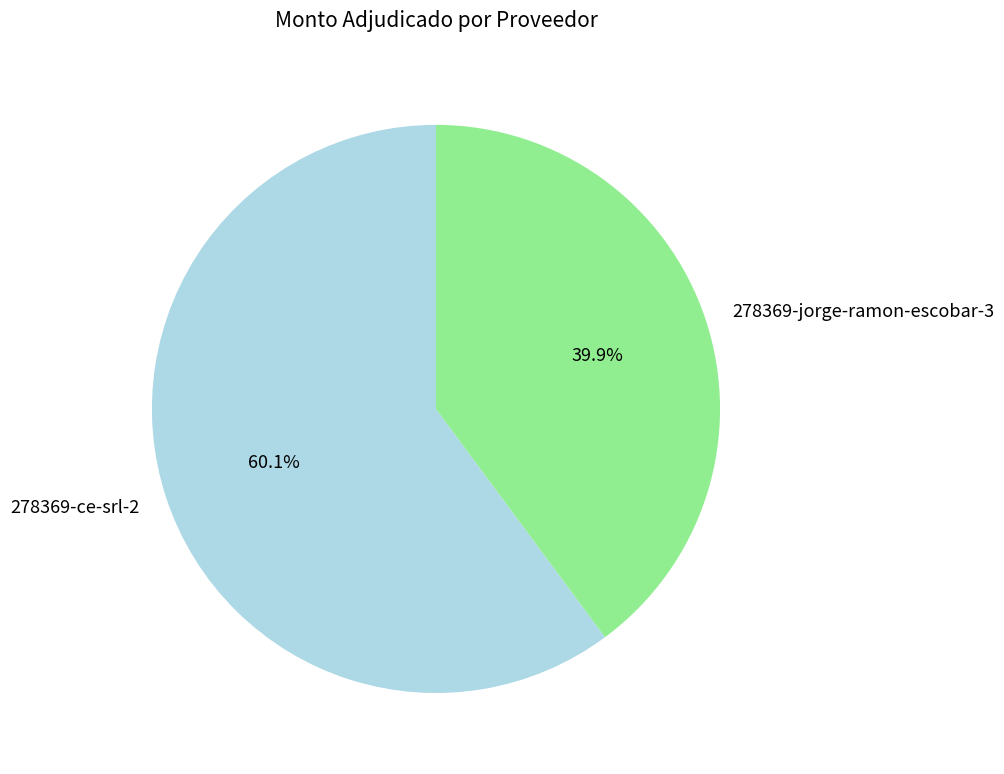

Is there any slice that represents more than half of the pie?

Yes